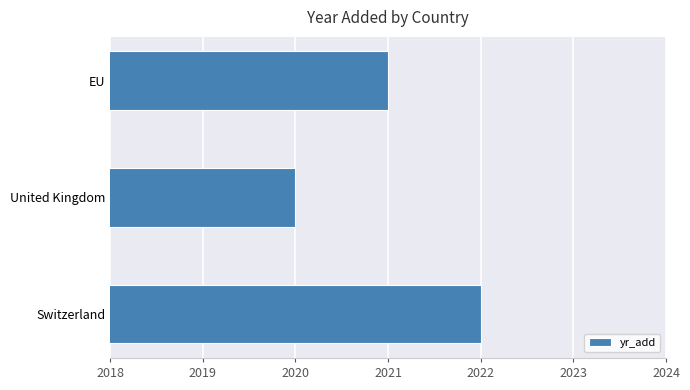

What is the approximate value at EU?

2021